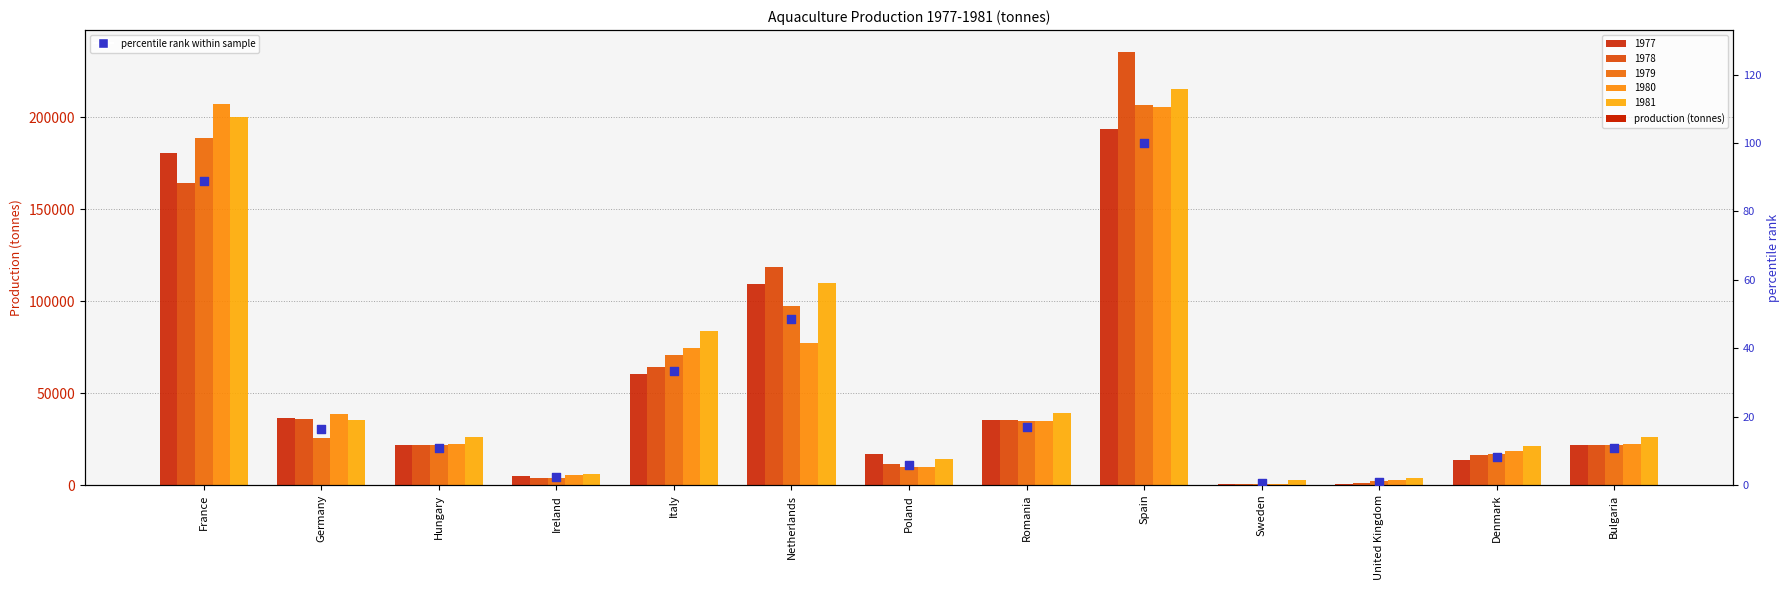

Between United Kingdom and Spain, which is larger?

Spain